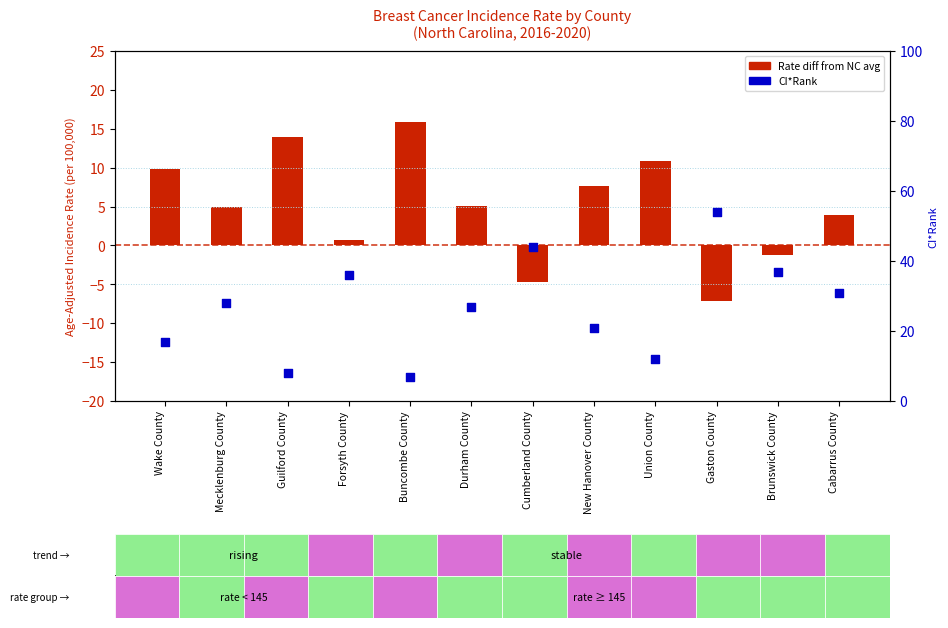

At how many categories does at least one series exceed 48?

1